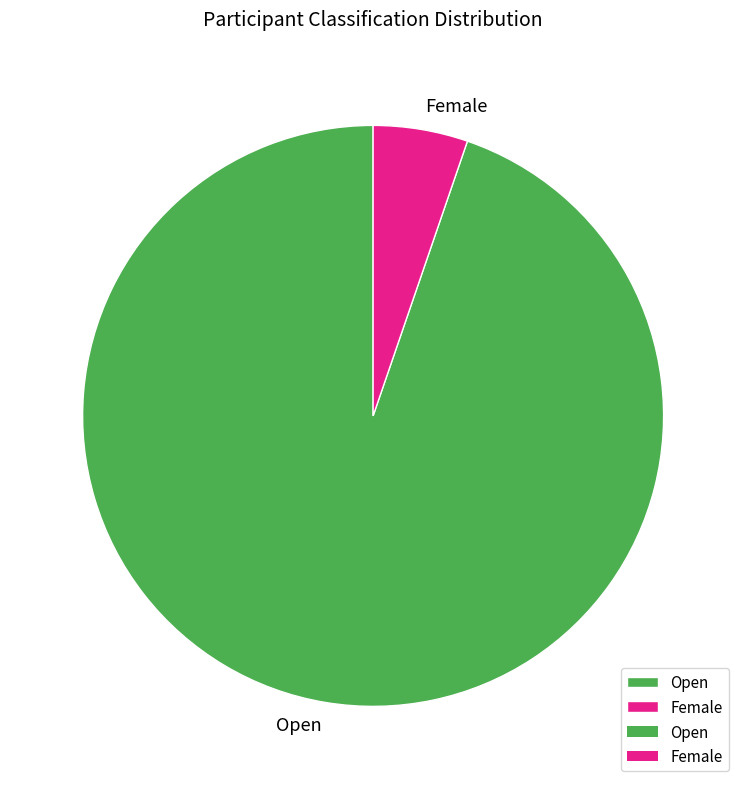

Does Open represent more than half of the total?

Yes